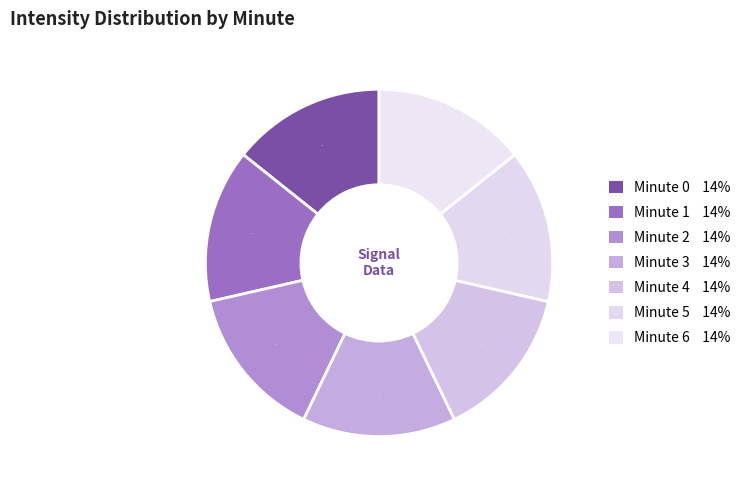

Rank the categories by value from highest to lowest.

0, 1, 4, 2, 5, 6, 3